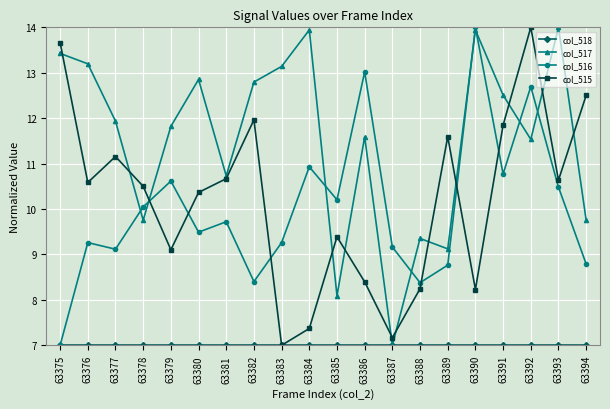

True or false: col_515 has more than 0 interior local peaks.

True